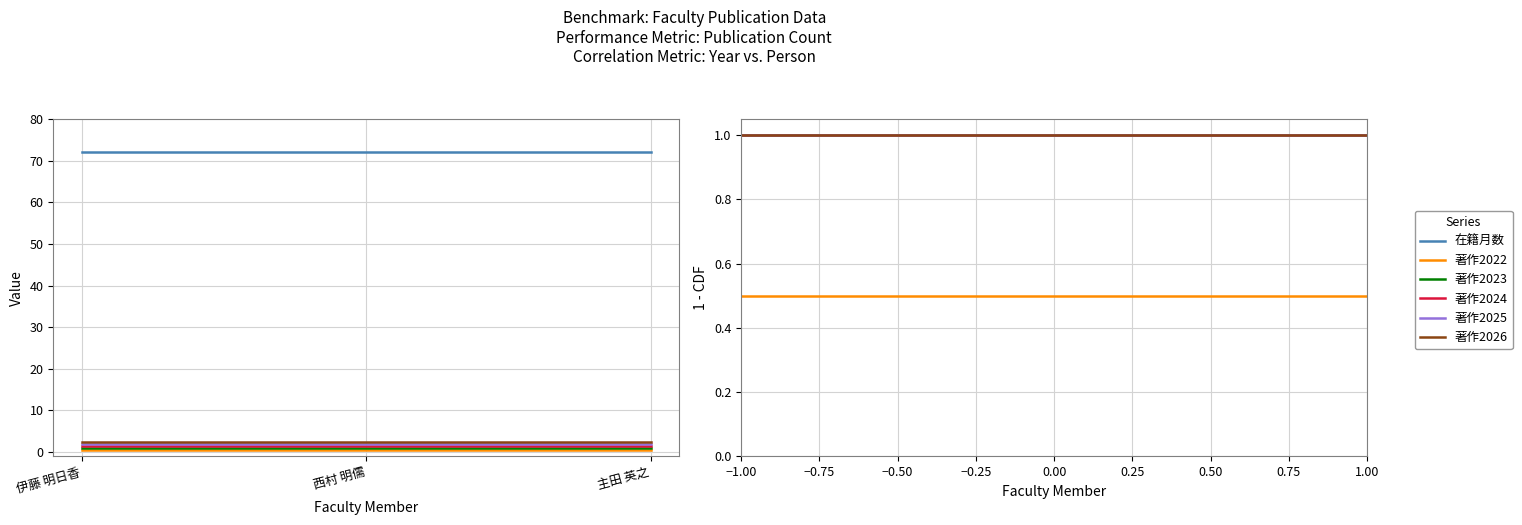

Which category has the highest value across all series?

−1.00